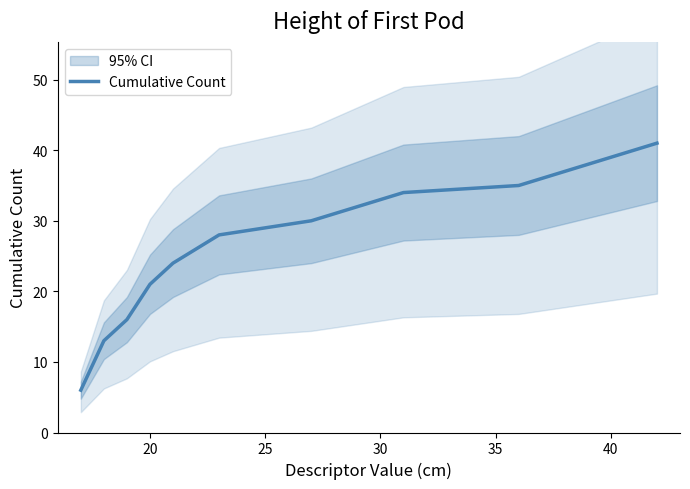

Is it true that Cumulative Count equals 39 at 40?

True